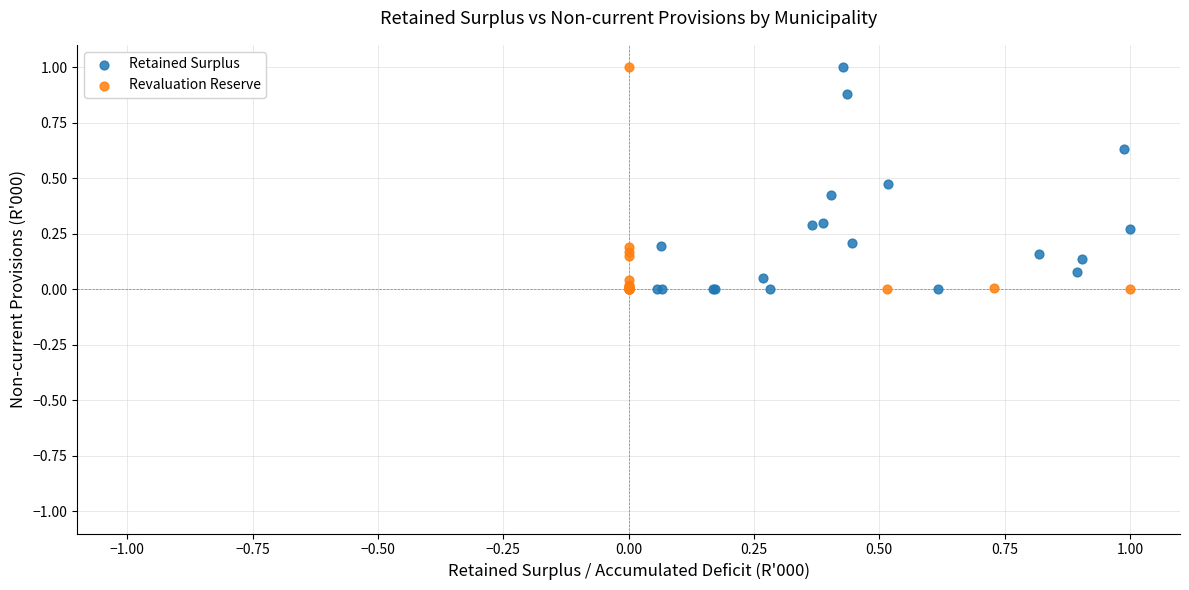

What are all the series names shown in the legend?

Retained Surplus, Revaluation Reserve